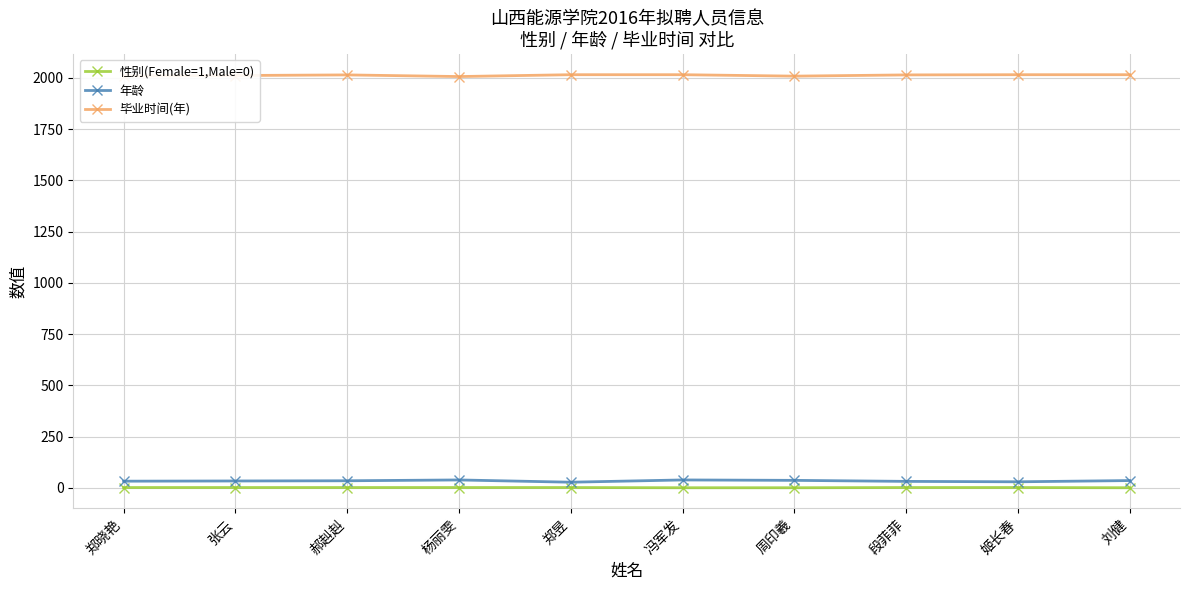

What is the greatest value displayed?

2016